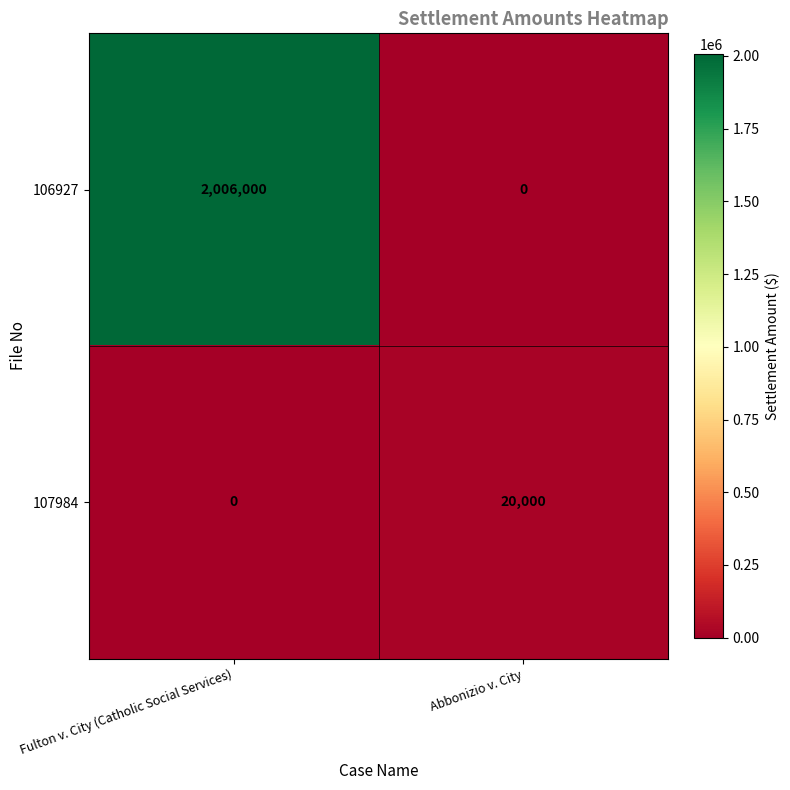

What is the maximum value shown in the chart?

2006000